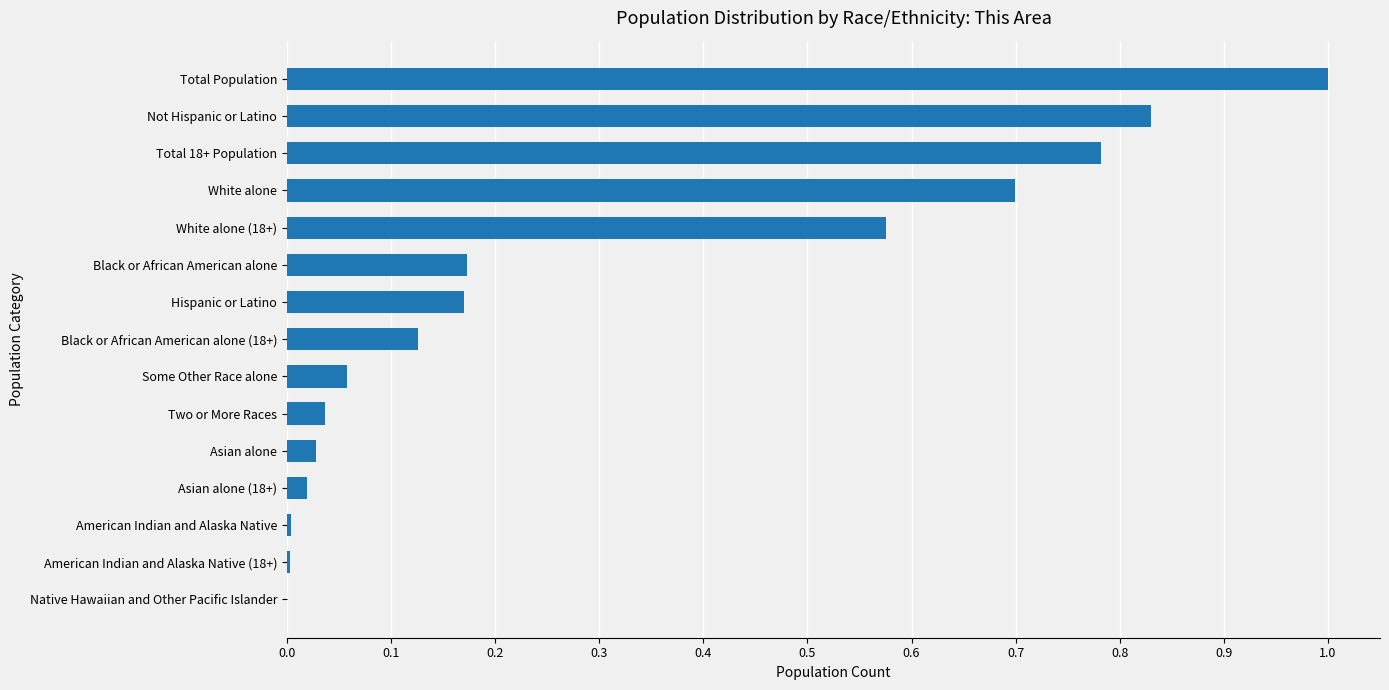

What is the sum of all values?

4.5